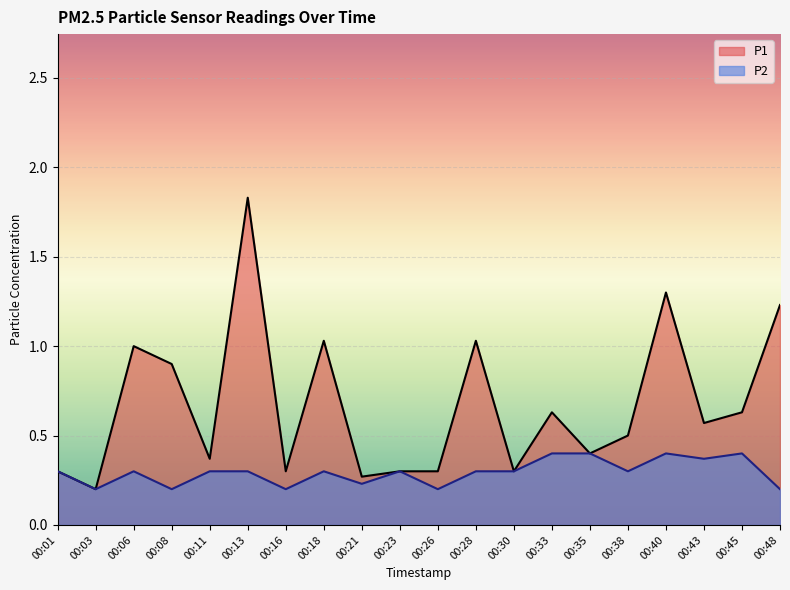

Read the P2 value at 00:40.

0.4